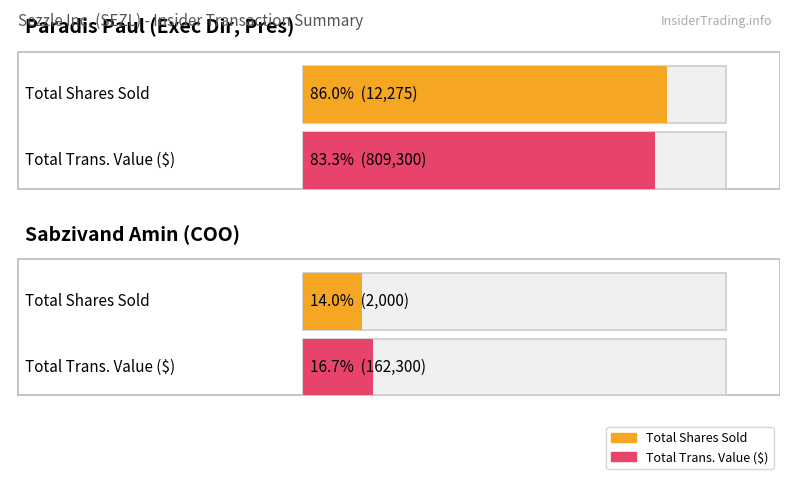

Rank the series by their maximum value, from highest to lowest.

transactionValue, transactionShares